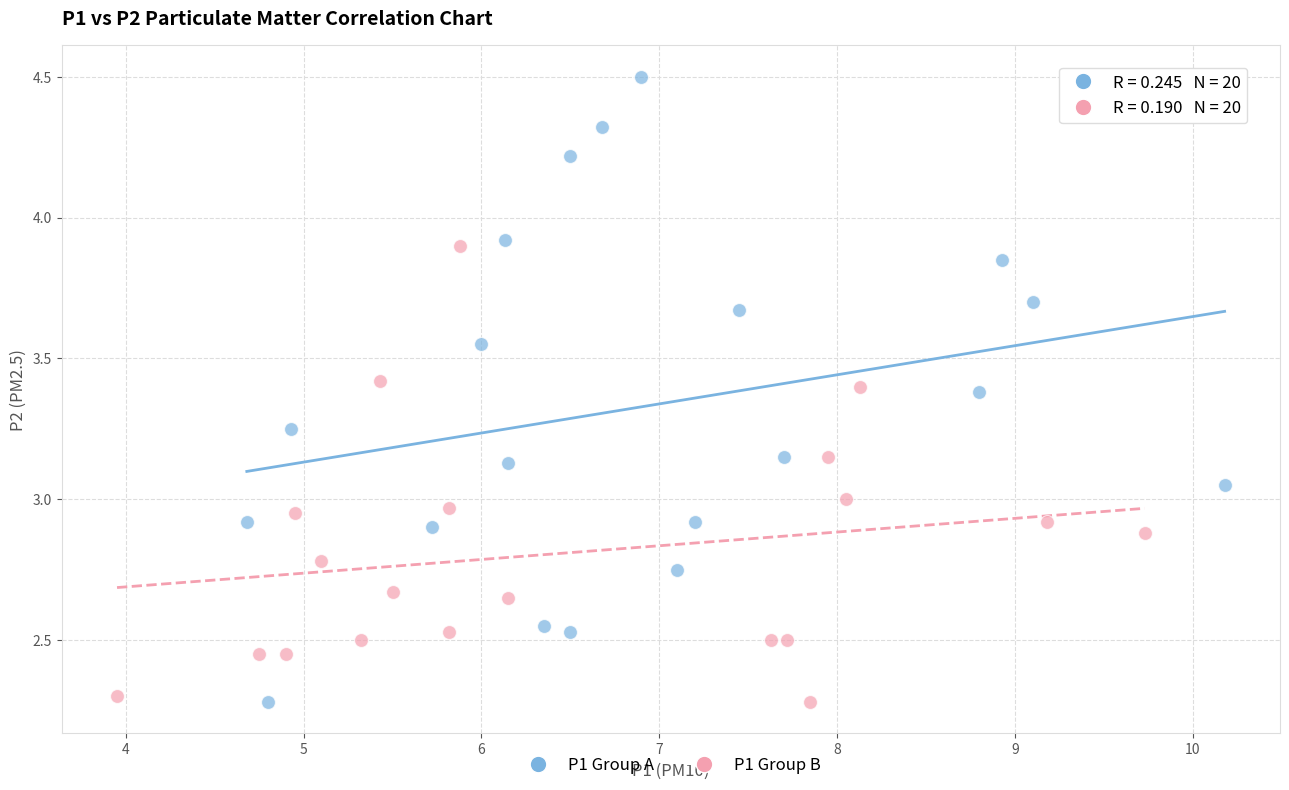

Which series contains the highest Y value?

P1 Group A